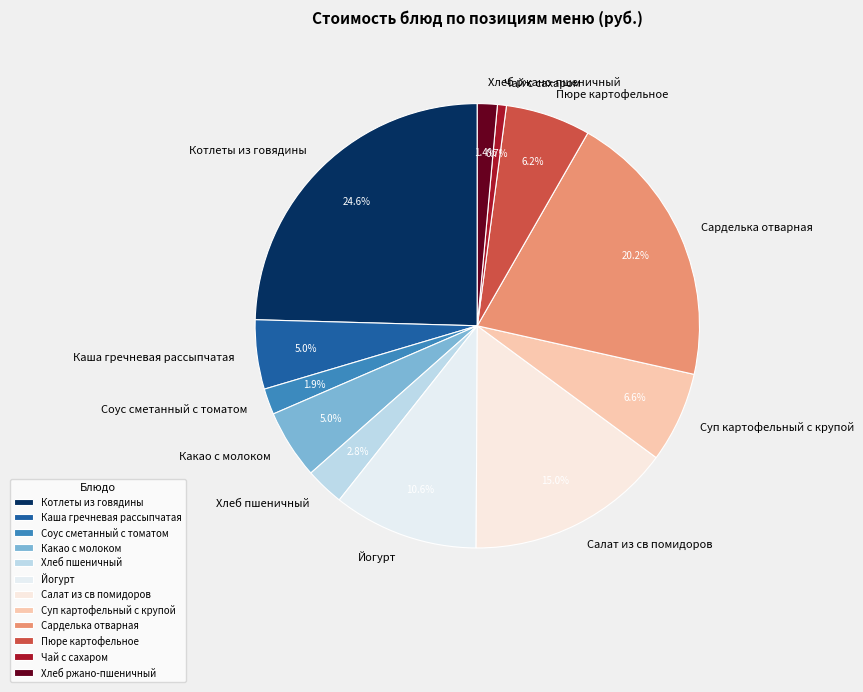

Is Йогурт the majority of the pie?

No